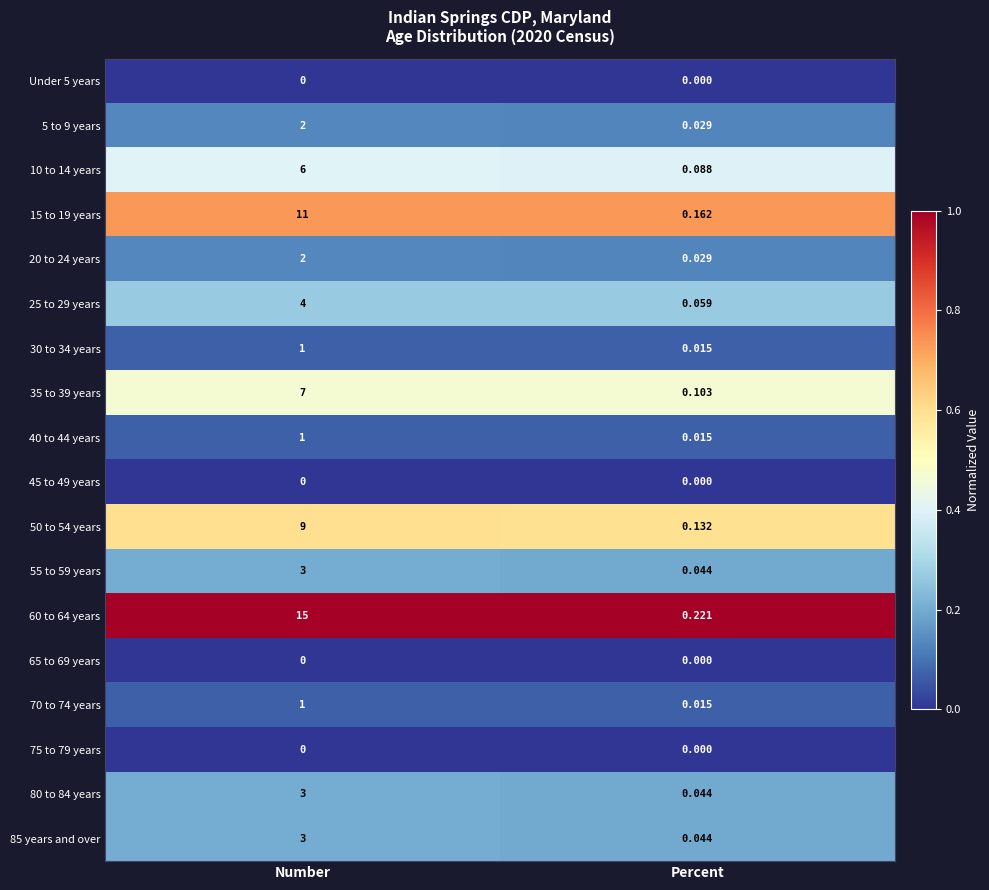

Count the number of categories in the chart.

2